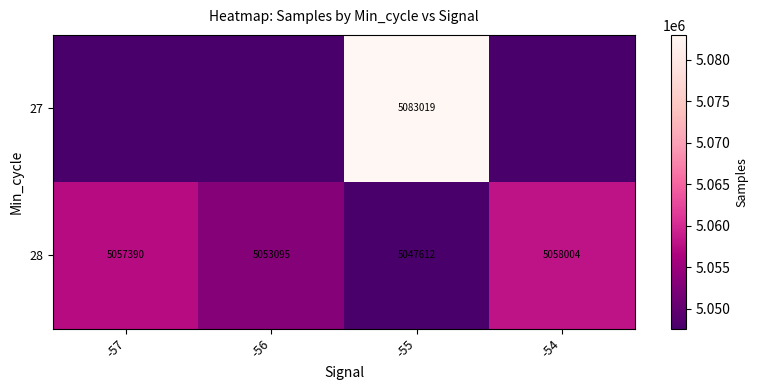

How many distinct data groups are displayed?

2